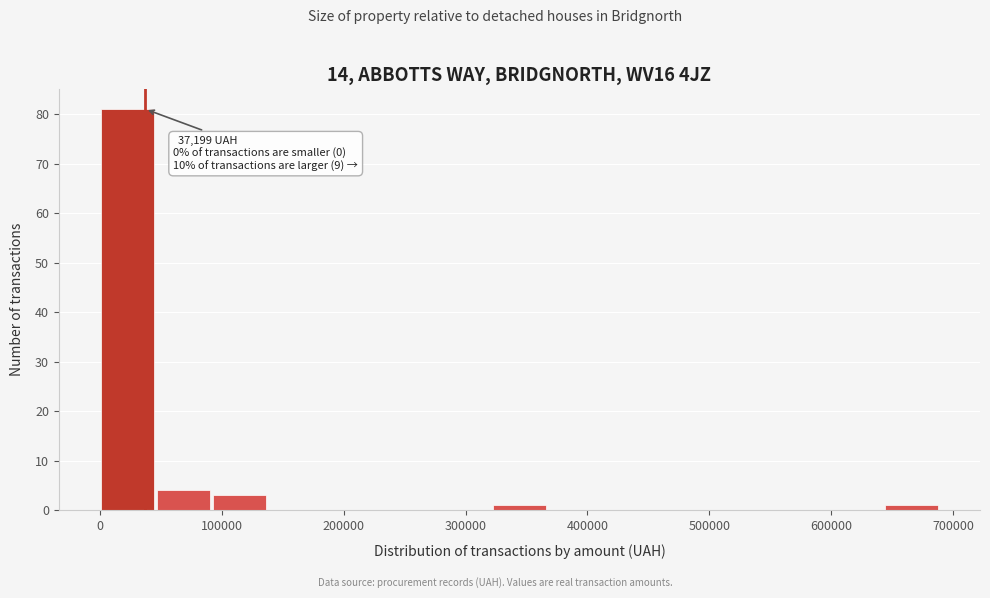

Over which range of the x-axis is the bar tallest?

0 to 50000